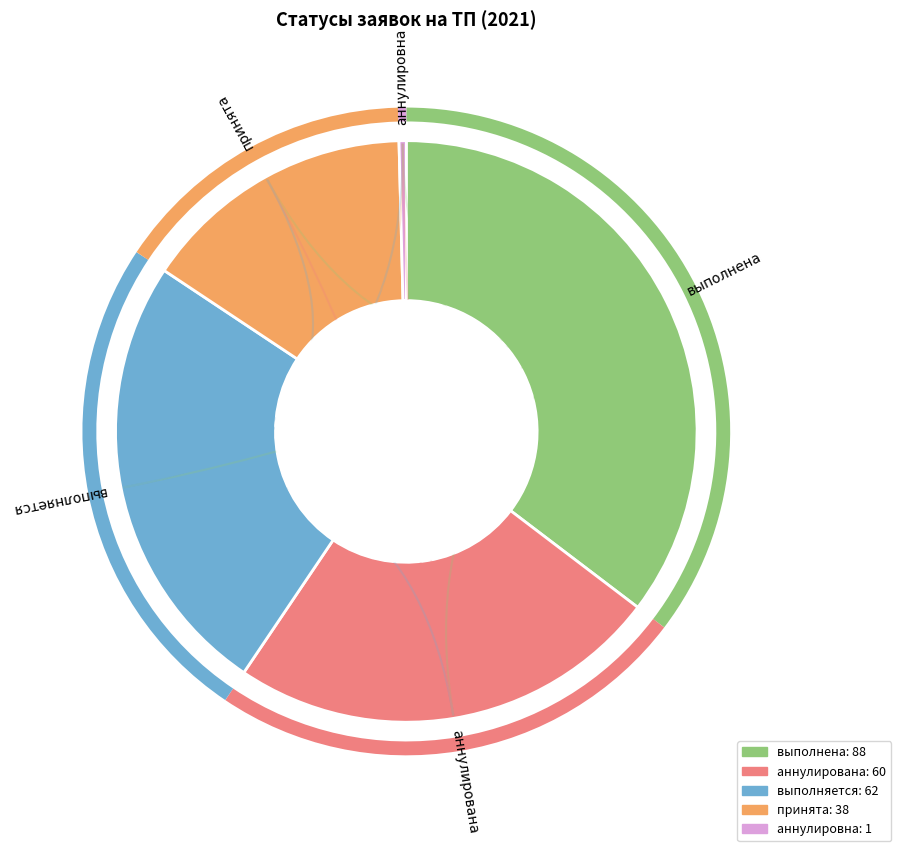

Which slice is the largest?

выполнена